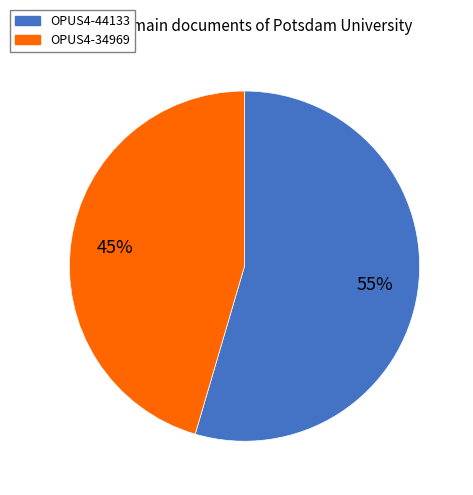

Does any single category account for the majority?

Yes